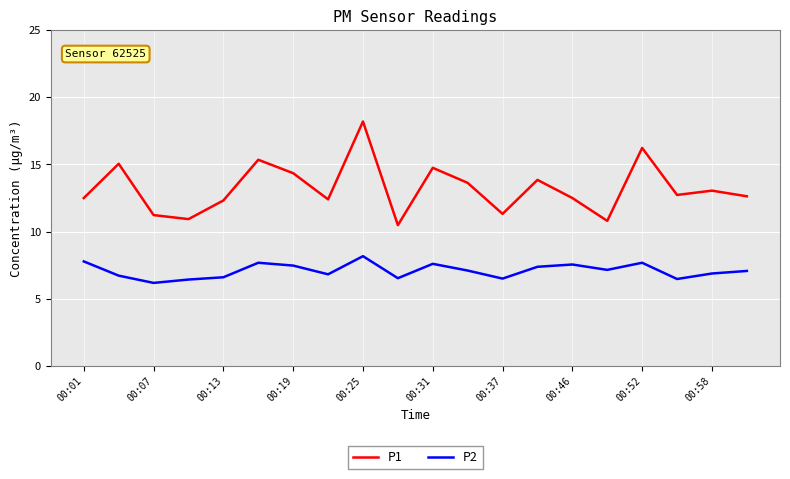

List the series in order of their overall mean, lowest first.

P2, P1